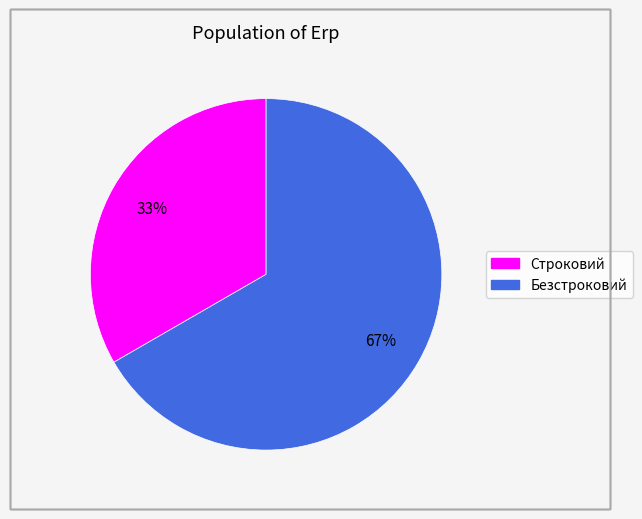

Approximately how many times larger is the value at Строковий compared to Безстроковий?

0.5